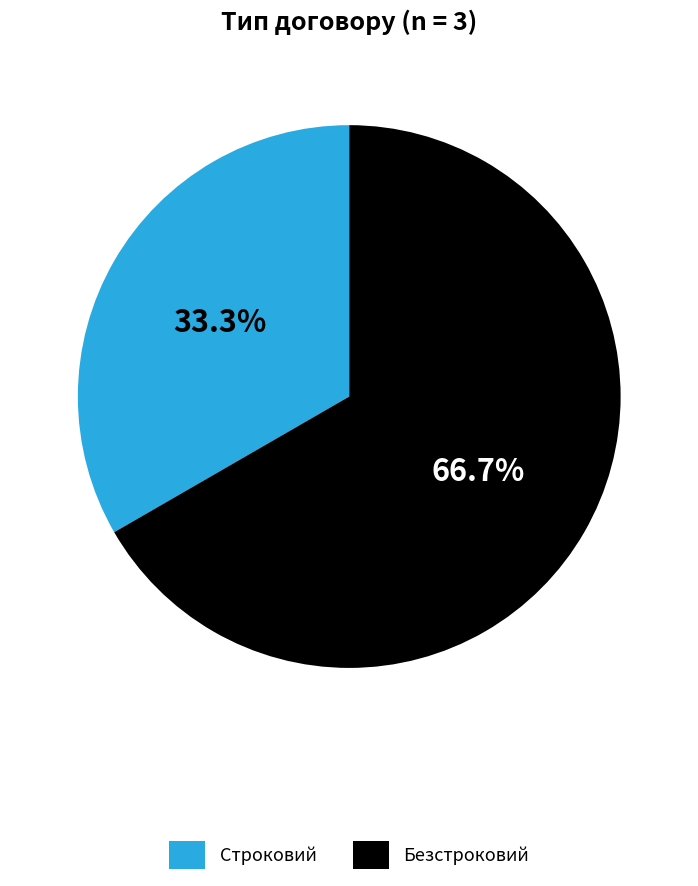

True or false: Безстроковий accounts for 67% of the total.

True